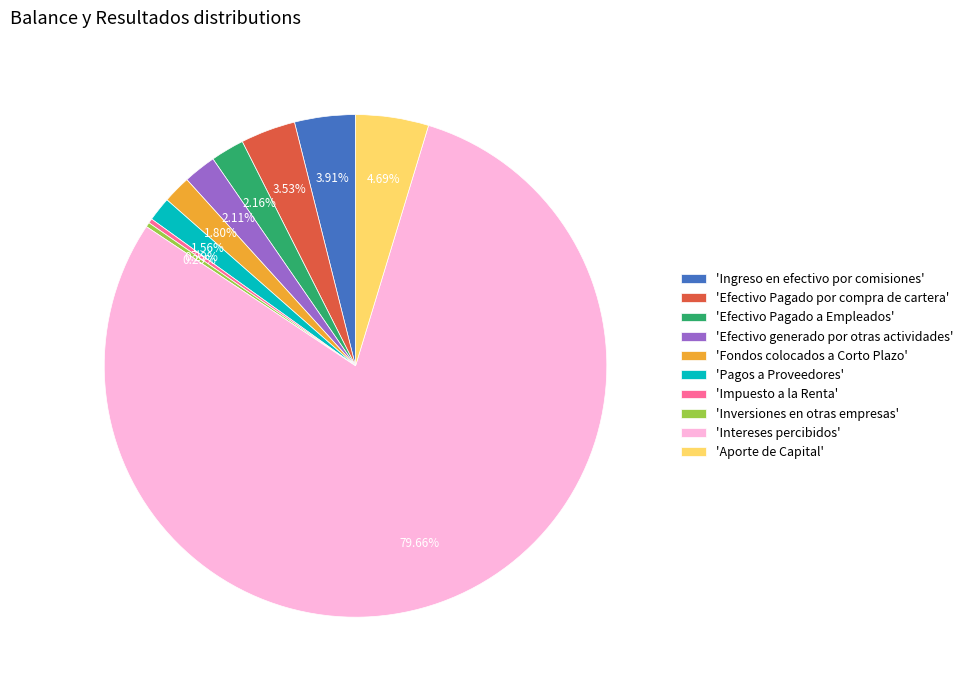

Approximately how many times larger is the value at 'Intereses percibidos' compared to 'Fondos colocados a Corto Plazo'?

44.3